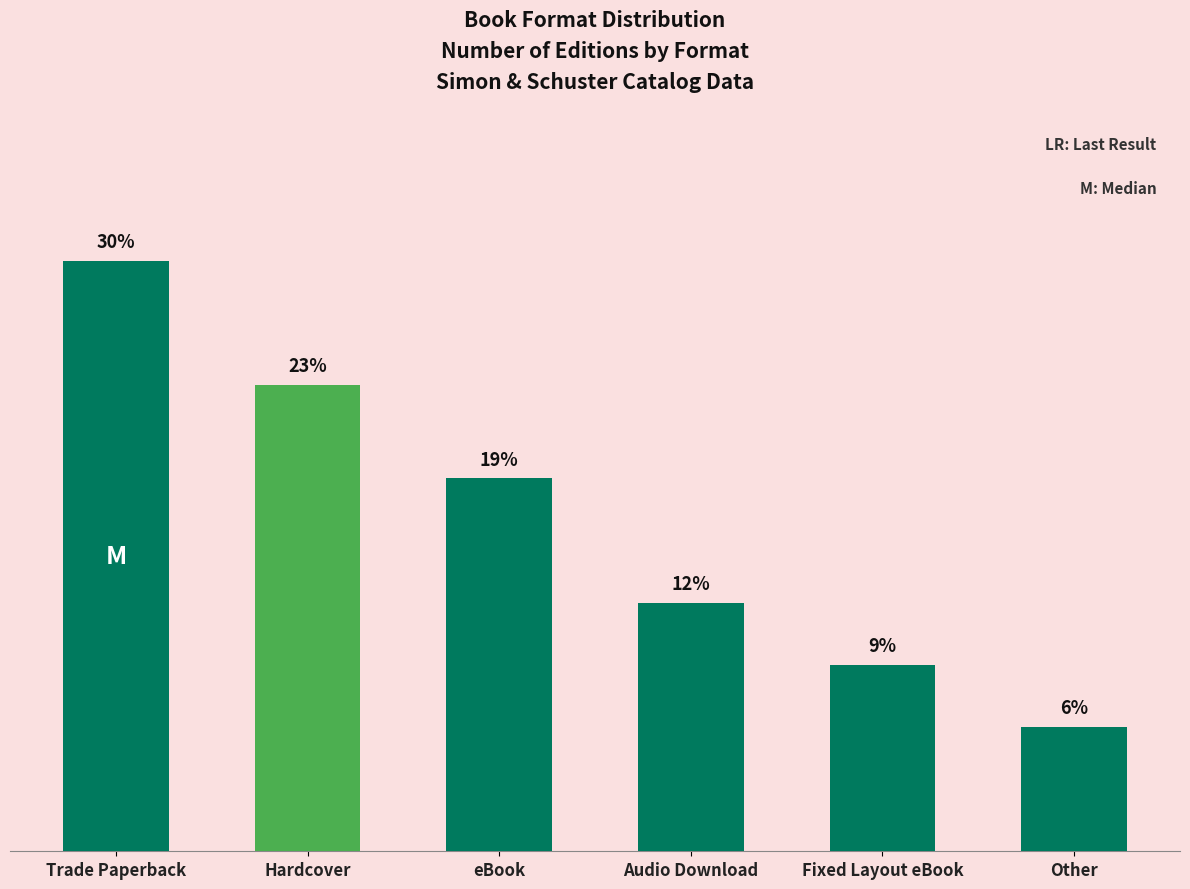

The value at Fixed Layout eBook is 9.4. True or false?

True